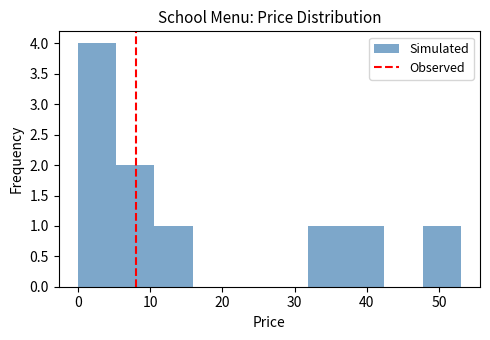

Reading left to right, list every bar in this chart as the range it spans on the x-axis followed by its height. Neither the bar edges nor the heights are printed on the chart, so give them approximately, as read against the axes.

0.0 to 5.3: 4
5.3 to 10.6: 2
10.6 to 15.9: 1
15.9 to 21.2: 0
21.2 to 26.5: 0
26.5 to 31.8: 0
31.8 to 37.1: 1
37.1 to 42.4: 1
42.4 to 47.7: 0
47.7 to 53.0: 1